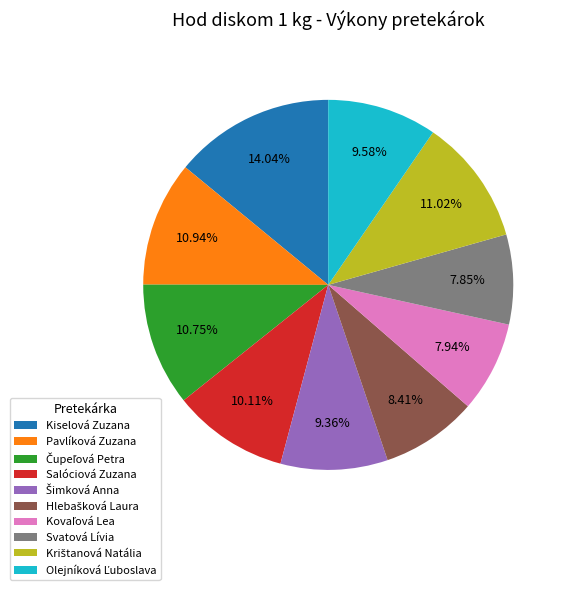

Count the number of slices in the pie.

10